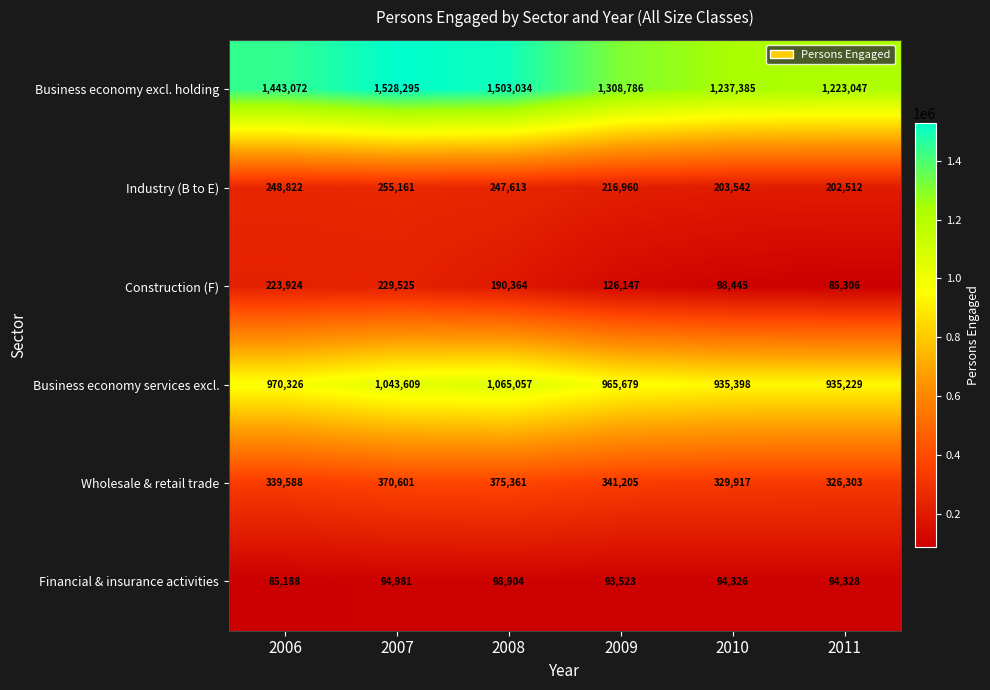

The value of Wholesale & retail trade at 2008 is 375361. True or false?

True